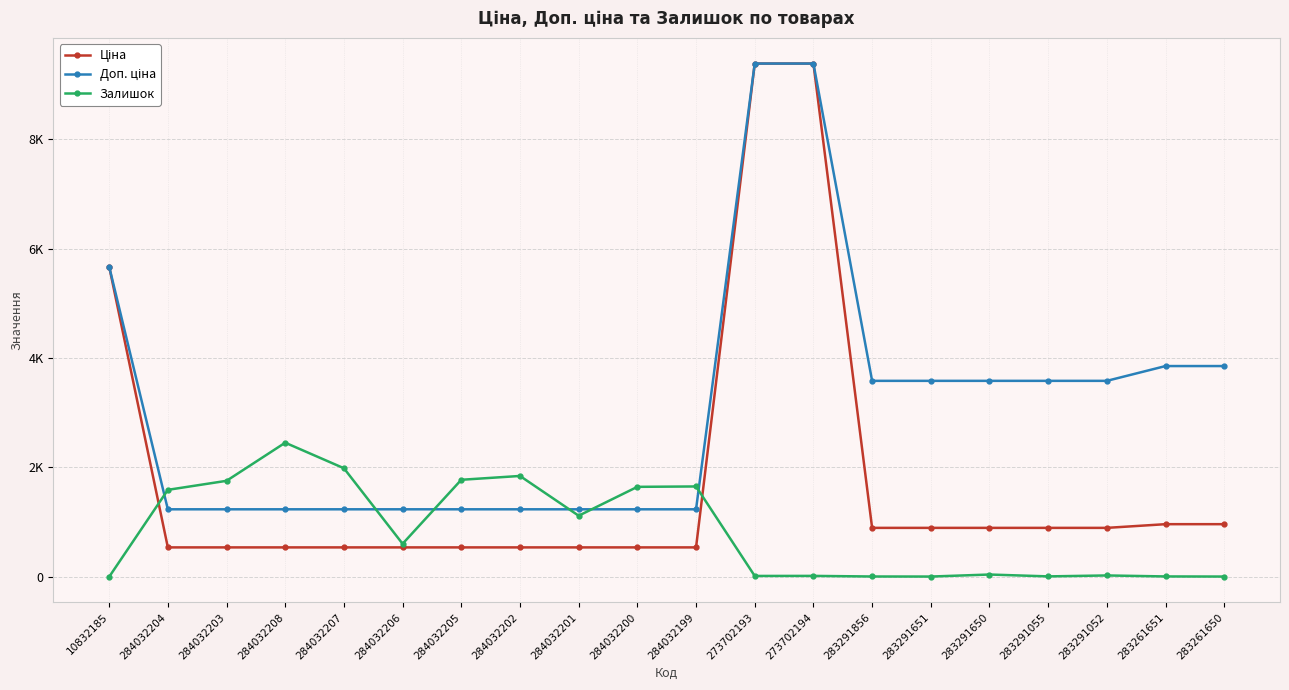

At which label does Залишок first exceed 605?

284032204